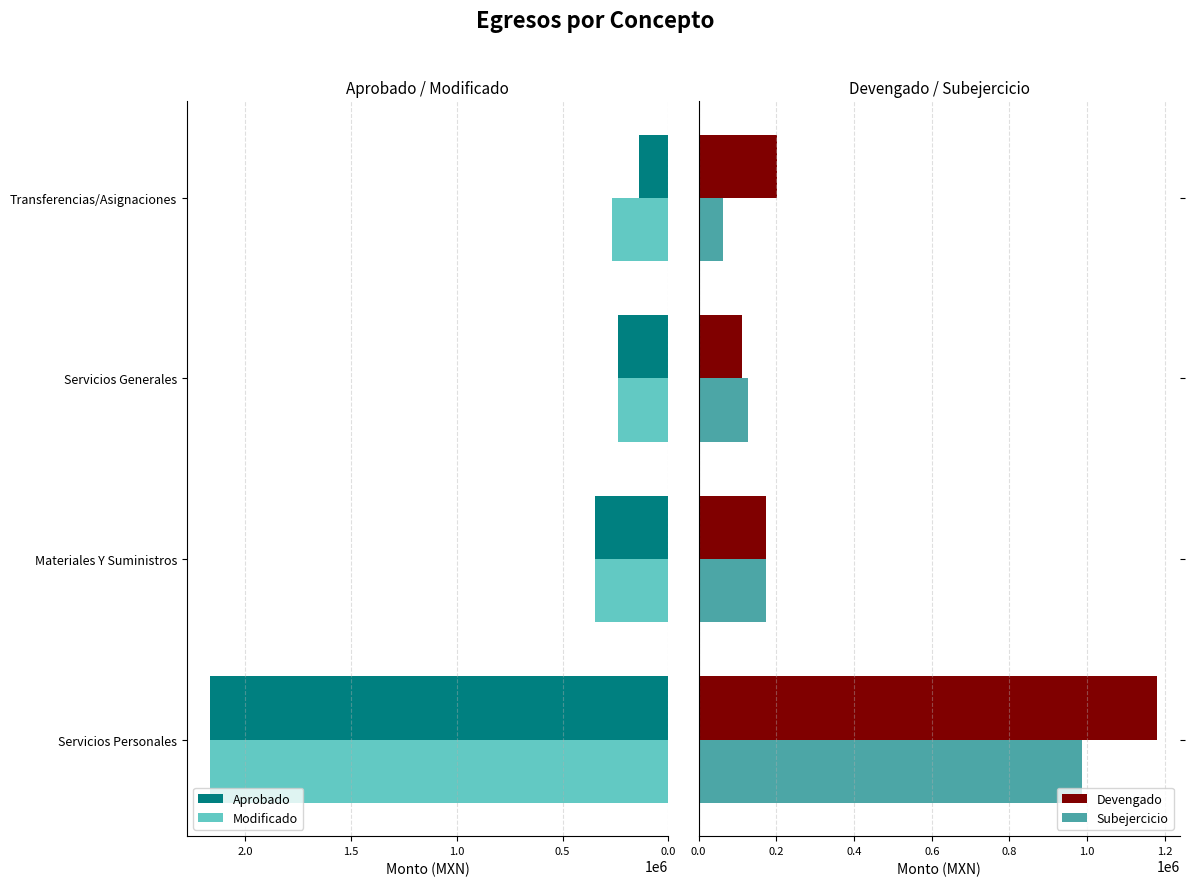

At which label is Modificado closest to 1203010?

Materiales Y Suministros